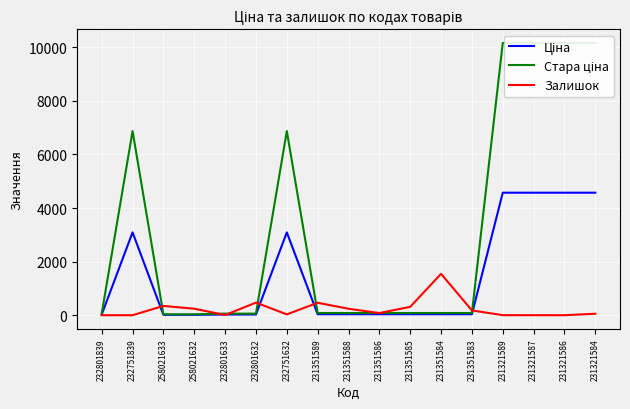

Reading left to right, what are all the values shown in this chart?

Ціна: 27.0	3091.2	15.6	15.6	27.0	27.0	3091.2	37.4	37.4	37.4	37.4	37.4	37.4	4571.4	4571.4	4571.4	4571.4
Стара ціна: 60.0	6869.4	34.6	34.6	60.0	60.0	6869.4	83.0	83.0	83.0	83.0	83.0	83.0	10158.6	10158.6	10158.6	10158.6
Залишок: 0.0	1.0	347.0	243.0	7.0	471.0	32.0	465.0	242.0	81.0	313.0	1545.0	179.0	3.0	2.0	1.0	55.0